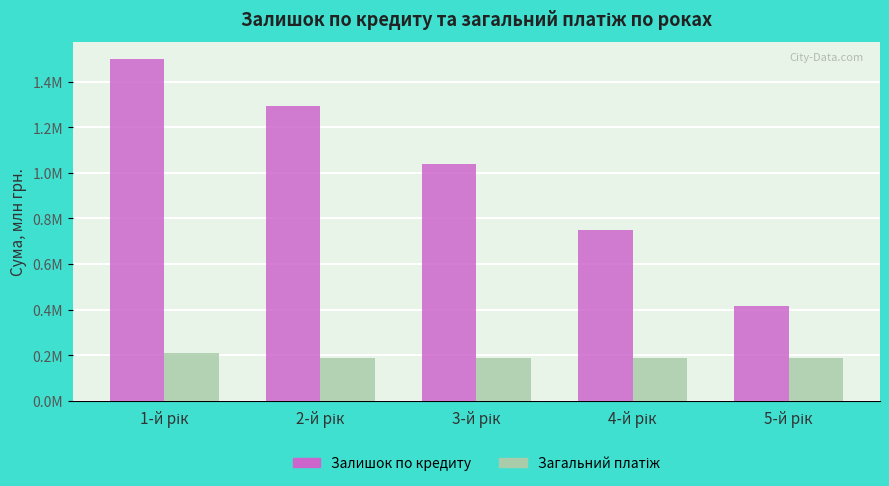

Which series changed the most between 1-й рік and 3-й рік?

Залишок по кредиту